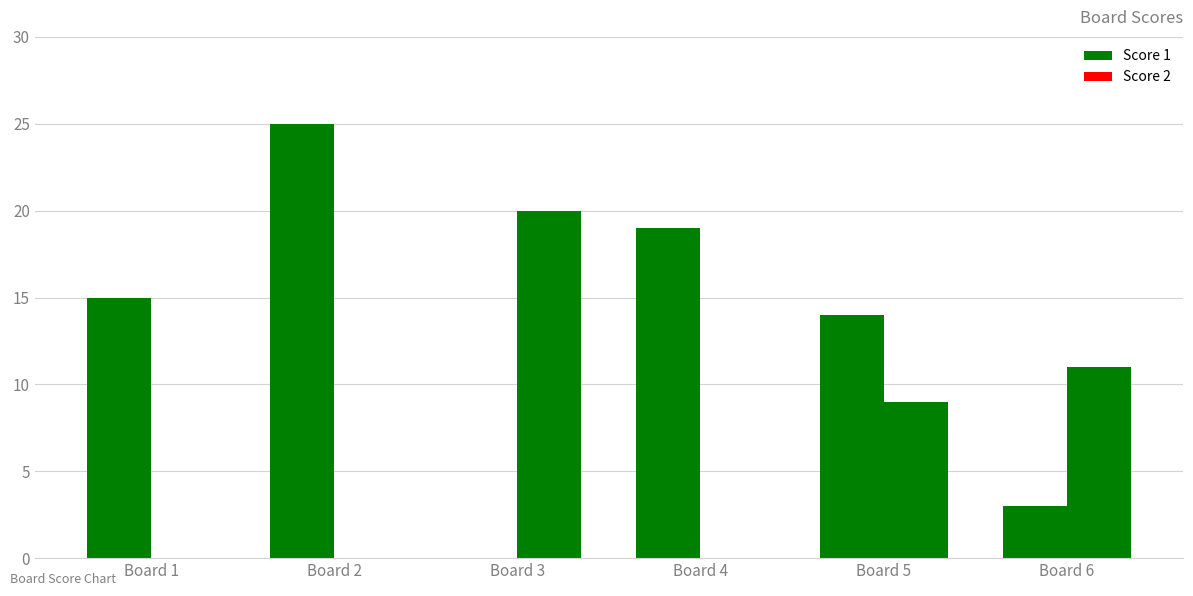

The value of Score 1 at Board 5 is 5. True or false?

False